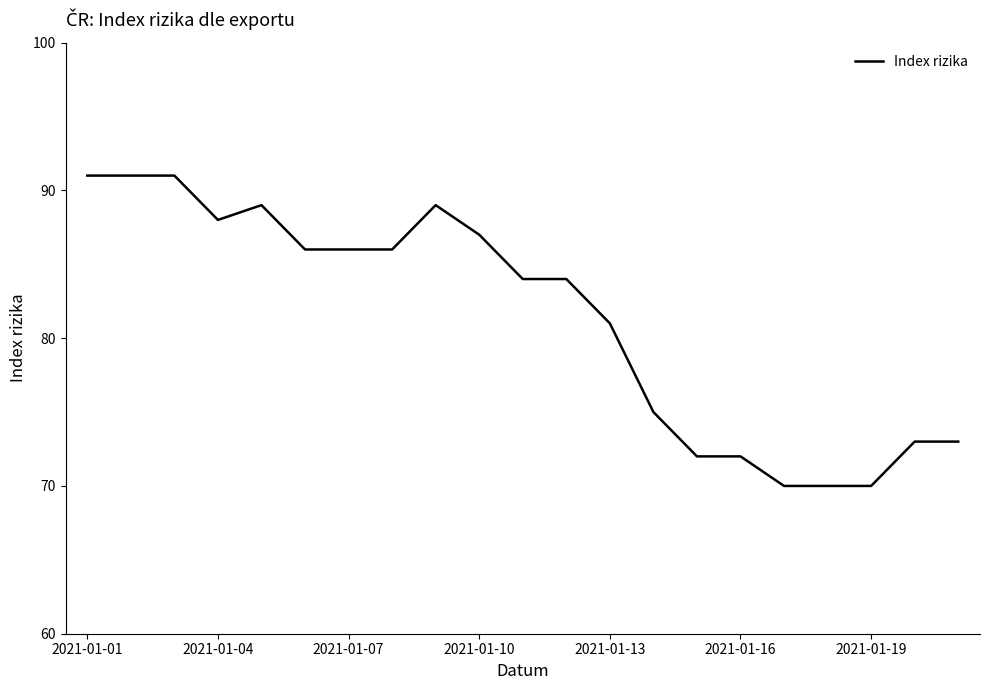

What is the difference between the maximum and minimum values?

21